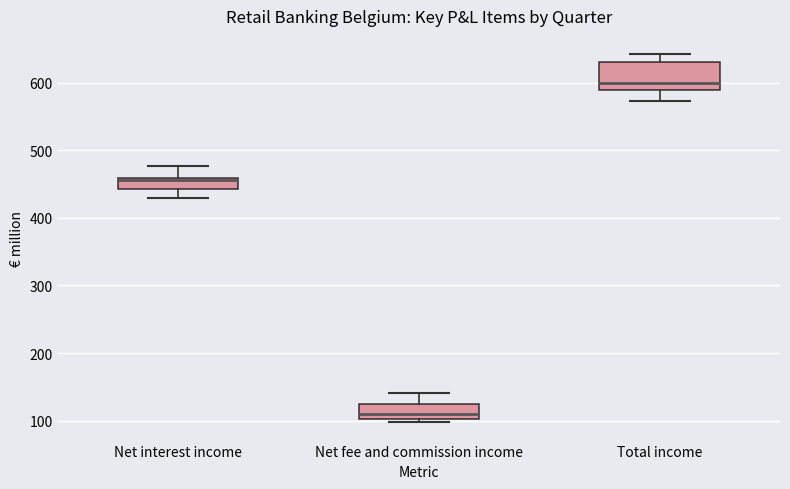

Which box's median line is the highest?

Total income